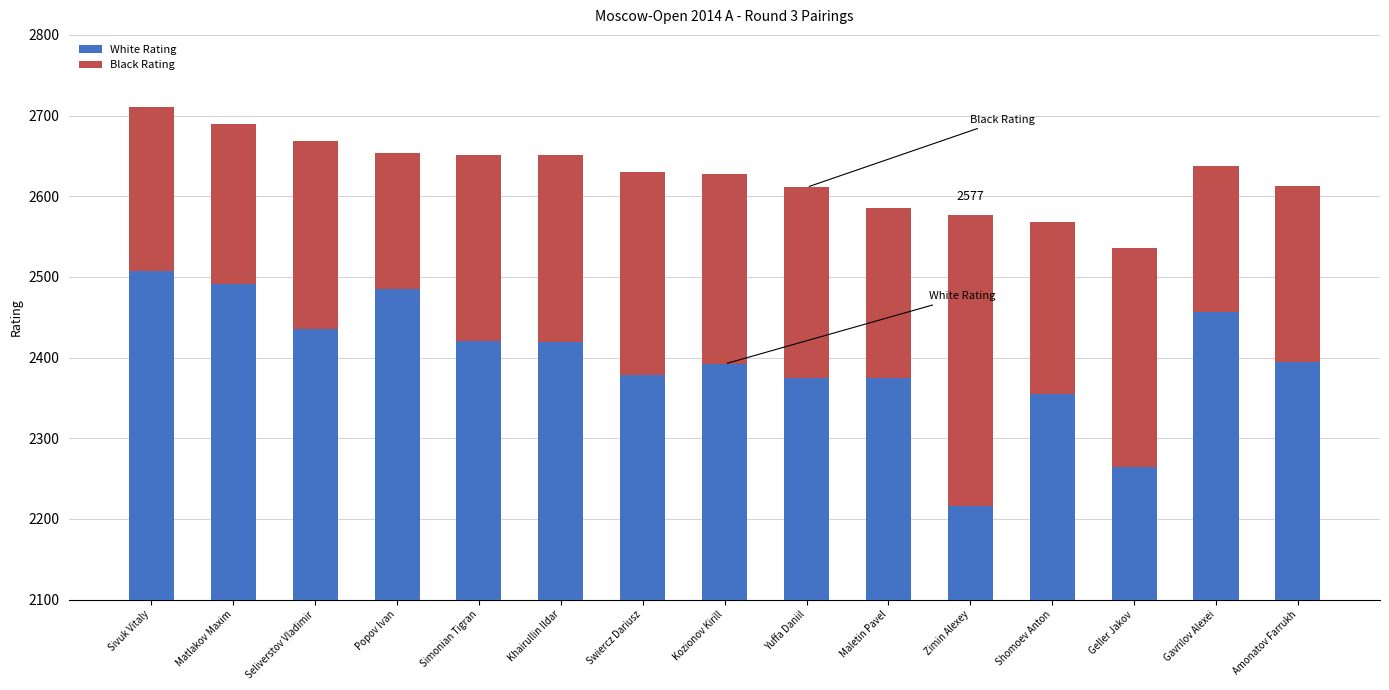

Is the value of Black Rating at Yuffa Daniil greater than the value of White Rating at Geller Jakov?

No